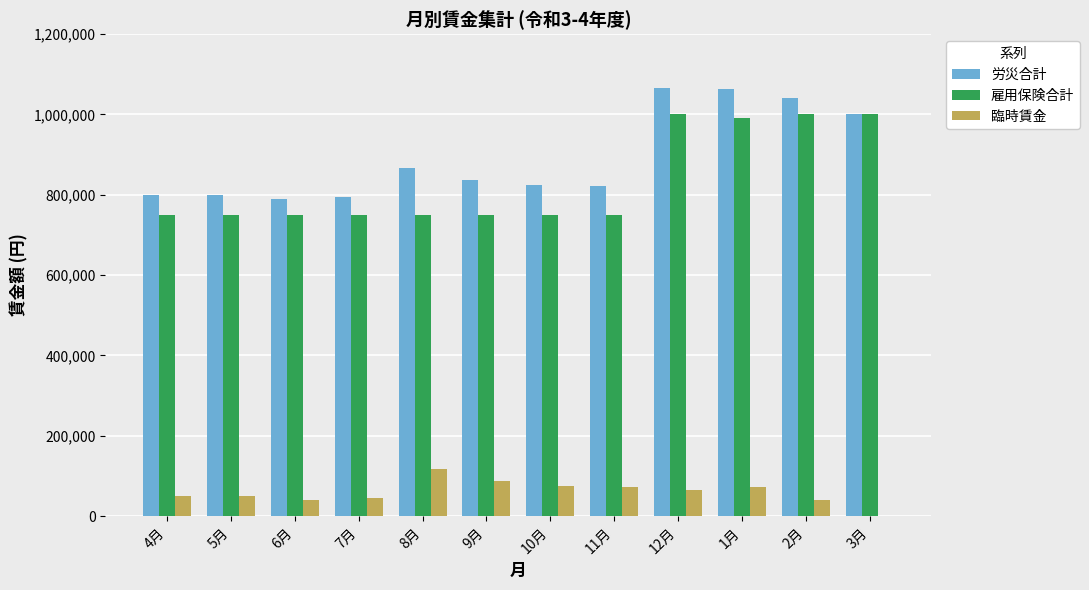

Are the bars grouped side by side (vs. stacked)?

Yes